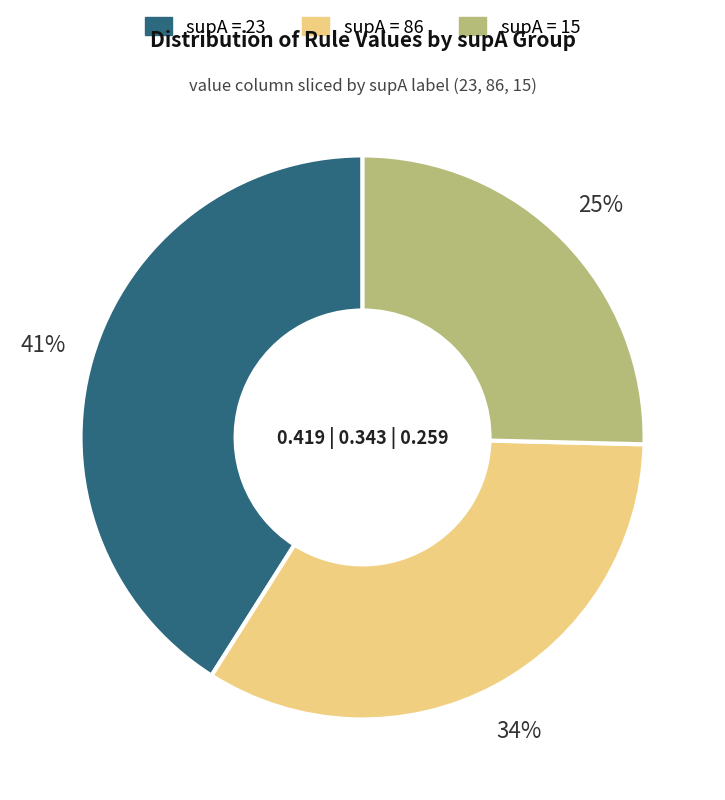

Is there a majority slice in this chart?

No